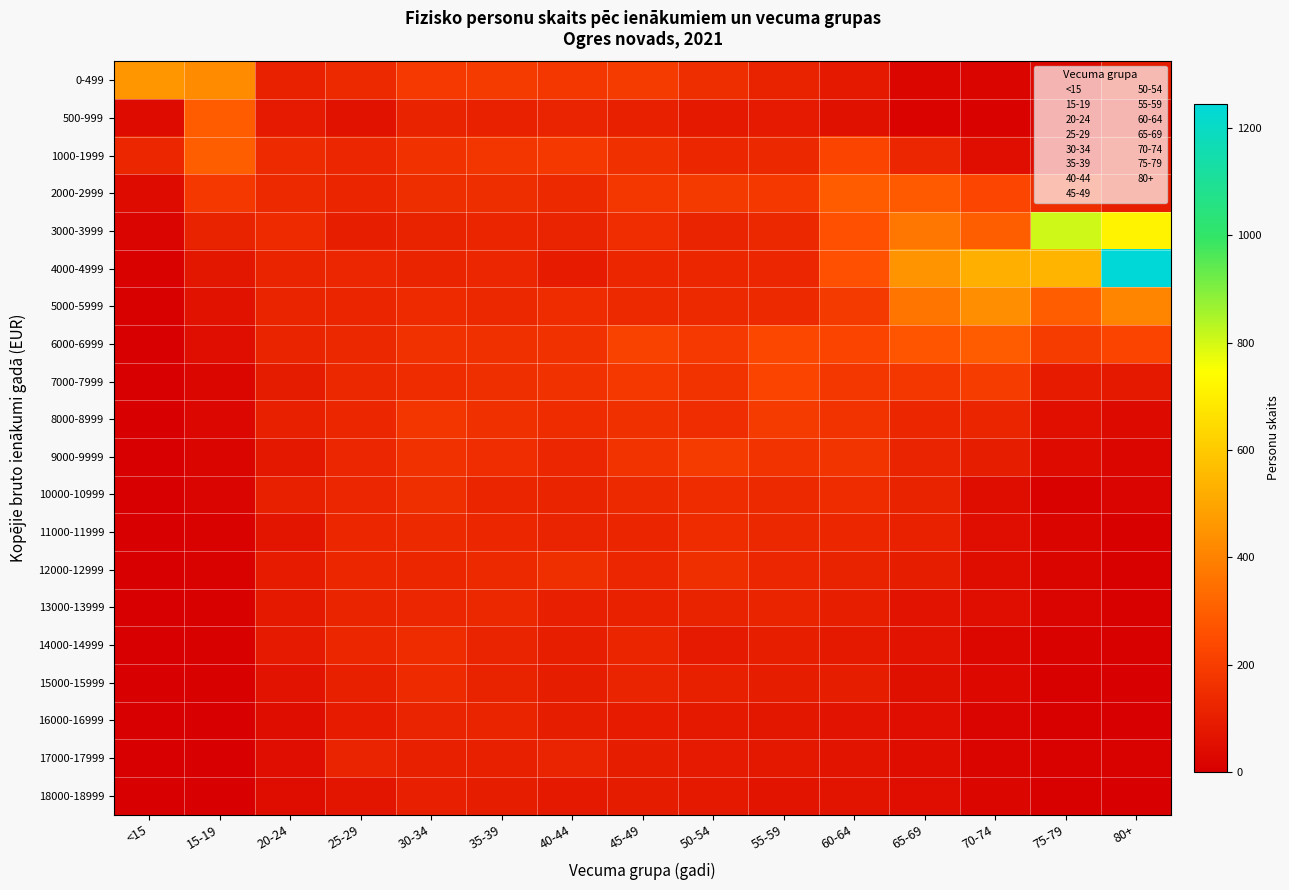

What is the total value across all series at 60-64?

2972